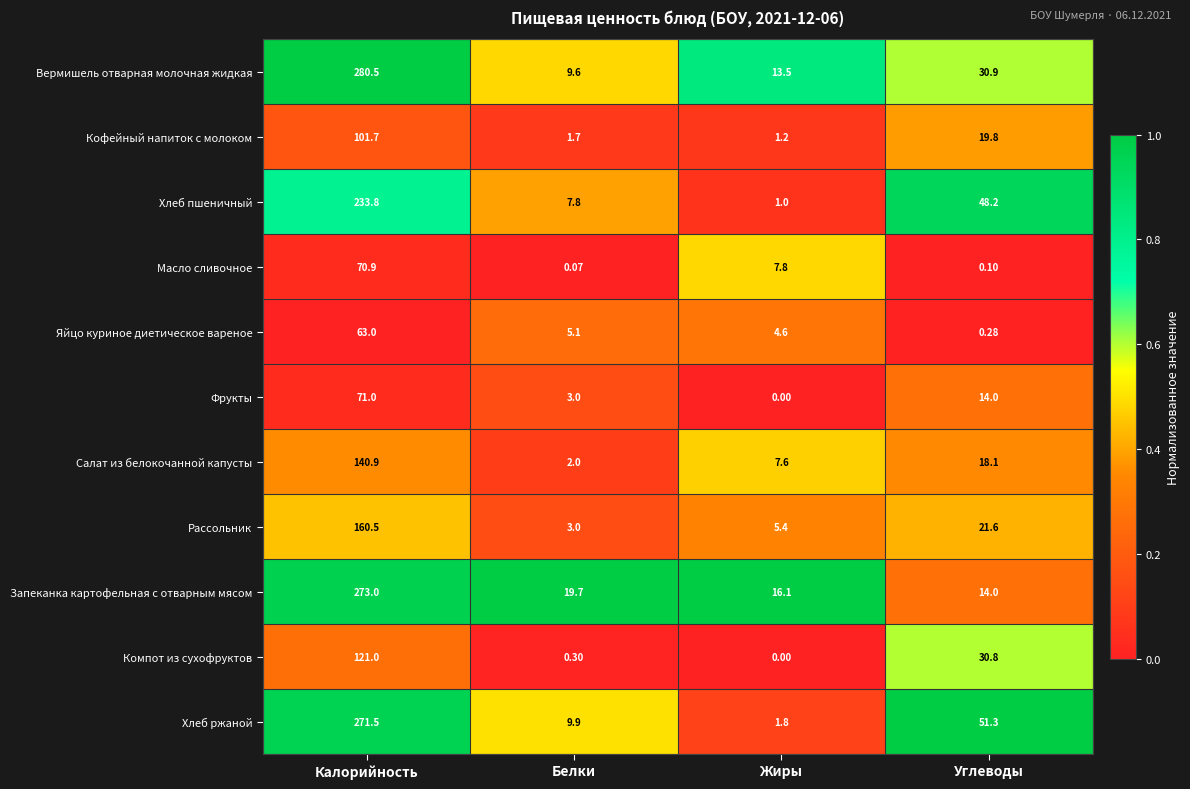

How many distinct data groups are displayed?

11